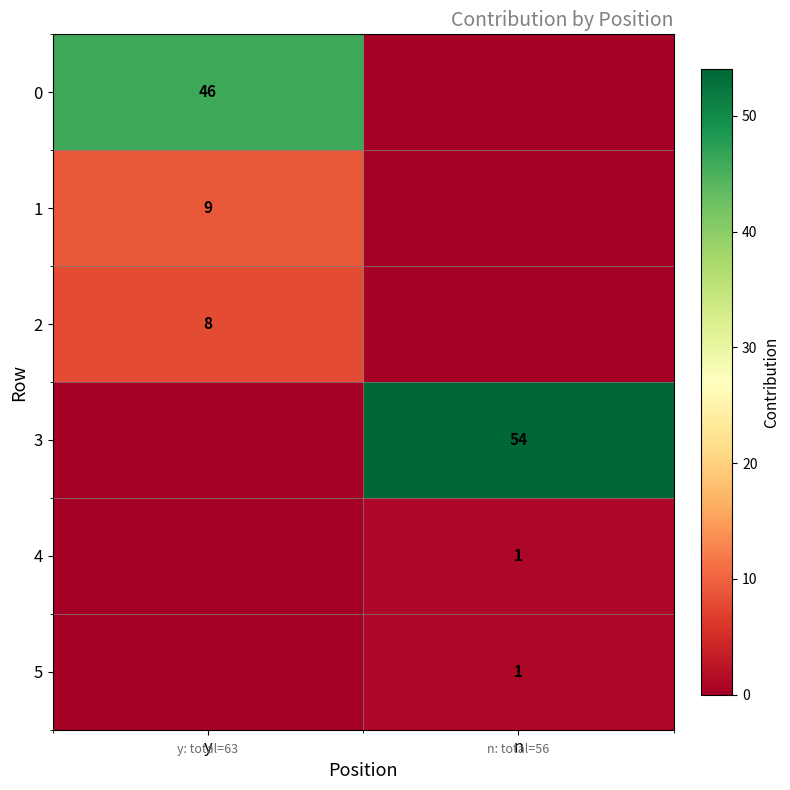

True or false: 2 has a value of 8 at y.

True